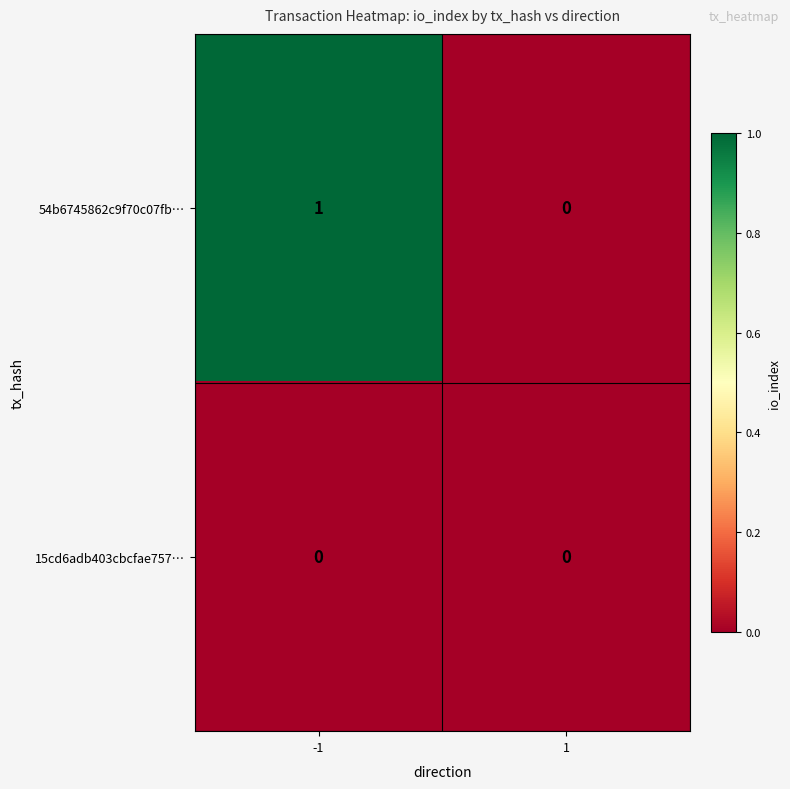

Reading right to left, list all the values displayed in this chart.

54b6745862c9f70c07fb…: 0	1
15cd6adb403cbcfae757…: 0	0